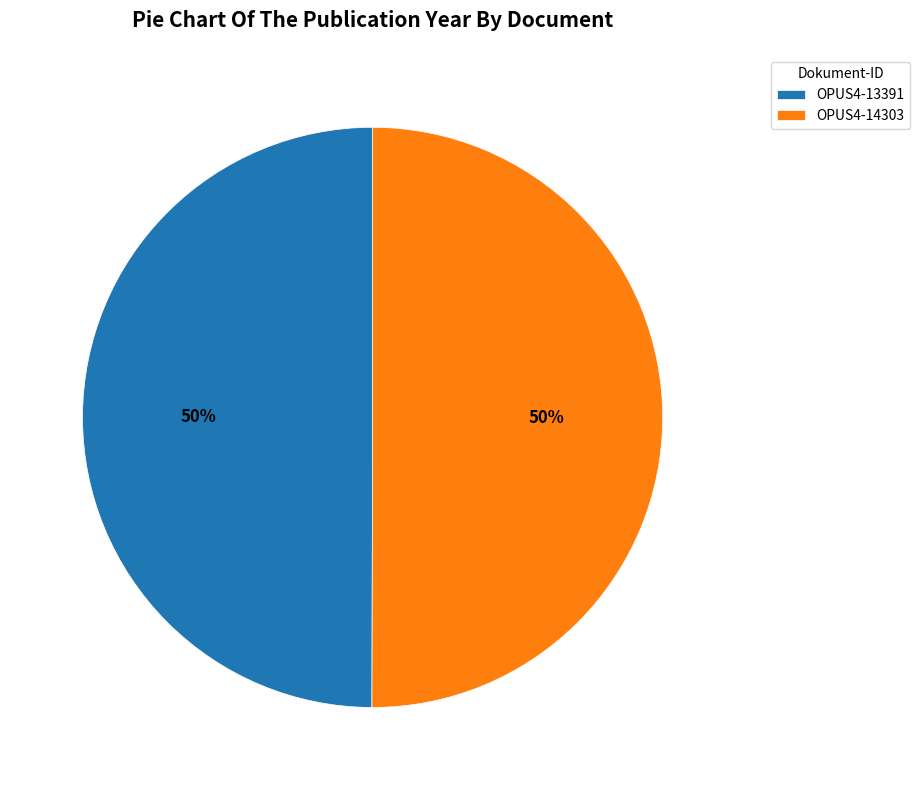

What is the ratio of the value at OPUS4-14303 to the value at OPUS4-13391?

1.0